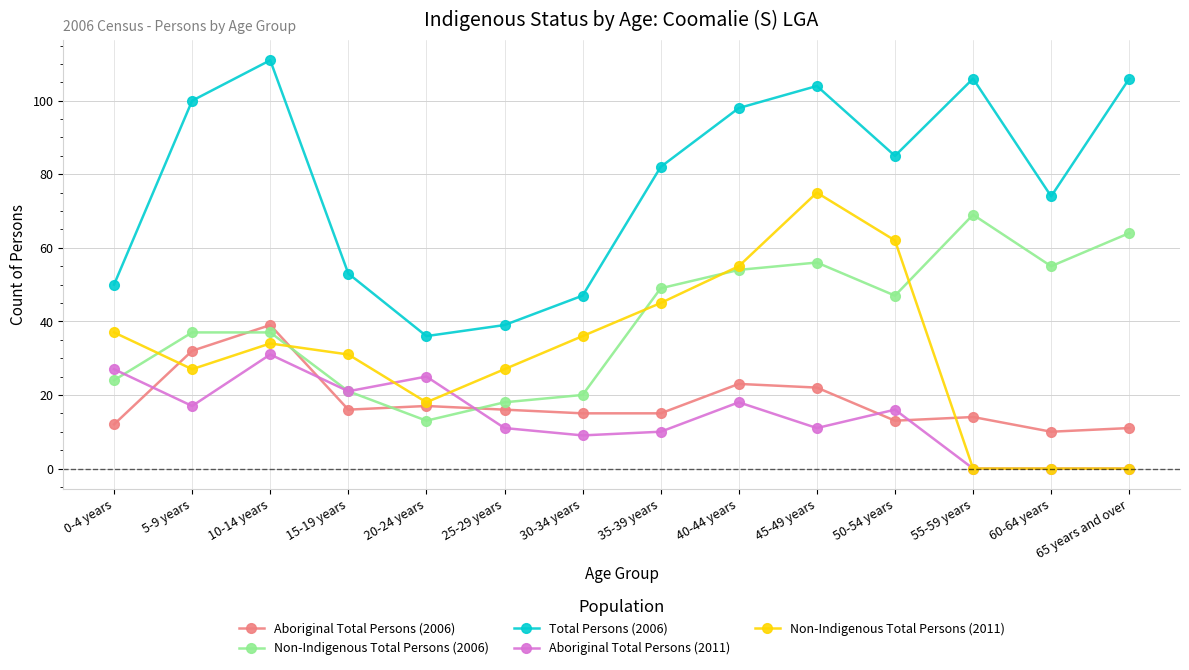

What is the lowest value of the Total Persons (2006) series?

36